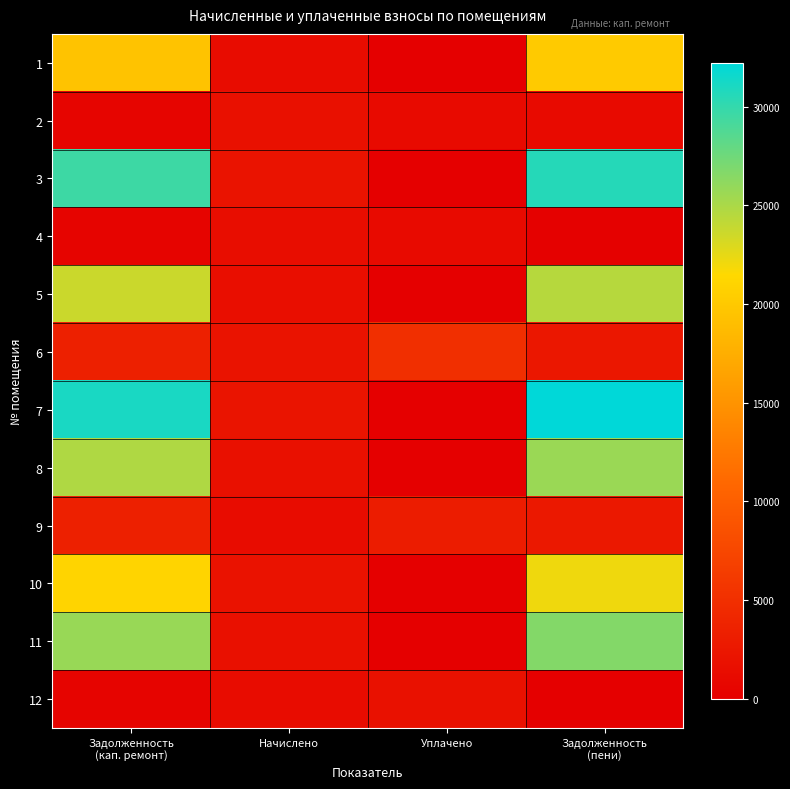

Reading left to right, transcribe all the data shown in this chart.

1: Задолженность
(кап. ремонт)=19431.8	Начислено=1334.8	Уплачено=0.0	Задолженность
(пени)=20099.2
2: Задолженность
(кап. ремонт)=589.2	Начислено=1767.5	Уплачено=1154.0	Задолженность
(пени)=1178.4
3: Задолженность
(кап. ремонт)=29577.1	Начислено=2031.7	Уплачено=0.0	Задолженность
(пени)=30592.9
4: Задолженность
(кап. ремонт)=467.7	Начислено=1403.0	Уплачено=1192.8	Задолженность
(пени)=233.8
5: Задолженность
(кап. ремонт)=23682.2	Начислено=1626.8	Уплачено=0.0	Задолженность
(пени)=24495.6
6: Задолженность
(кап. ремонт)=3513.6	Начислено=2021.1	Уплачено=5000.0	Задолженность
(пени)=2524.1
7: Задолженность
(кап. ремонт)=31128.3	Начислено=2138.3	Уплачено=0.0	Задолженность
(пени)=32197.4
8: Задолженность
(кап. ремонт)=24819.8	Начислено=1705.0	Уплачено=0.0	Задолженность
(пени)=25672.3
9: Задолженность
(кап. ремонт)=3431.5	Начислено=1347.3	Уплачено=3000.0	Задолженность
(пени)=2605.1
10: Задолженность
(кап. ремонт)=21105.8	Начислено=1996.2	Уплачено=0.0	Задолженность
(пени)=22103.9
11: Задолженность
(кап. ремонт)=25729.9	Начислено=1767.5	Уплачено=0.0	Задолженность
(пени)=26613.6
12: Задолженность
(кап. ремонт)=458.2	Начислено=1374.6	Уплачено=1919.4	Задолженность
(пени)=114.7